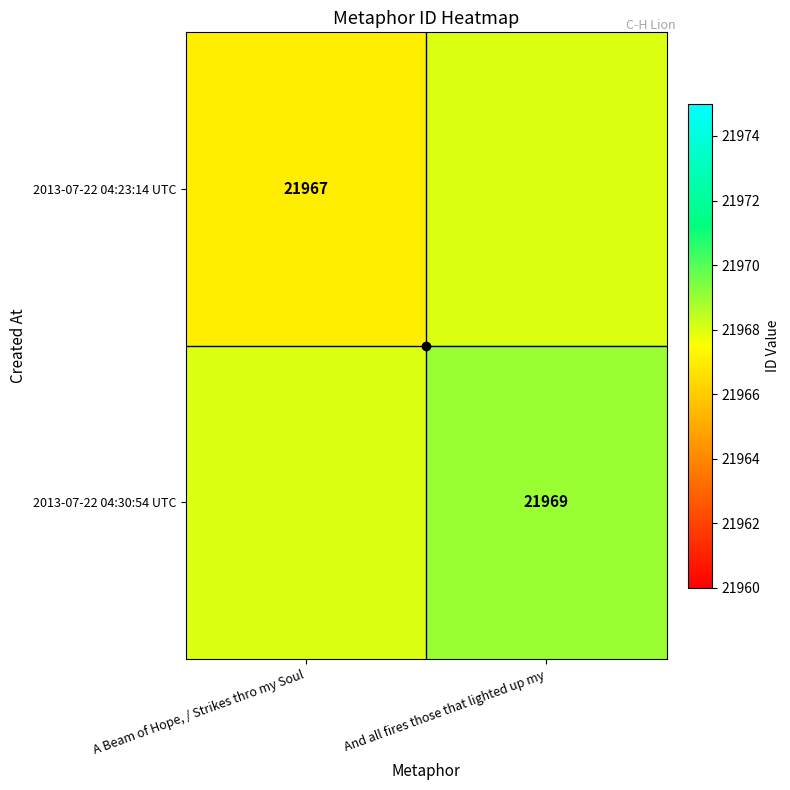

The 2013-07-22 04:23:14 UTC series shows 13588 at A Beam of Hope, / Strikes thro my Soul. True or false?

False